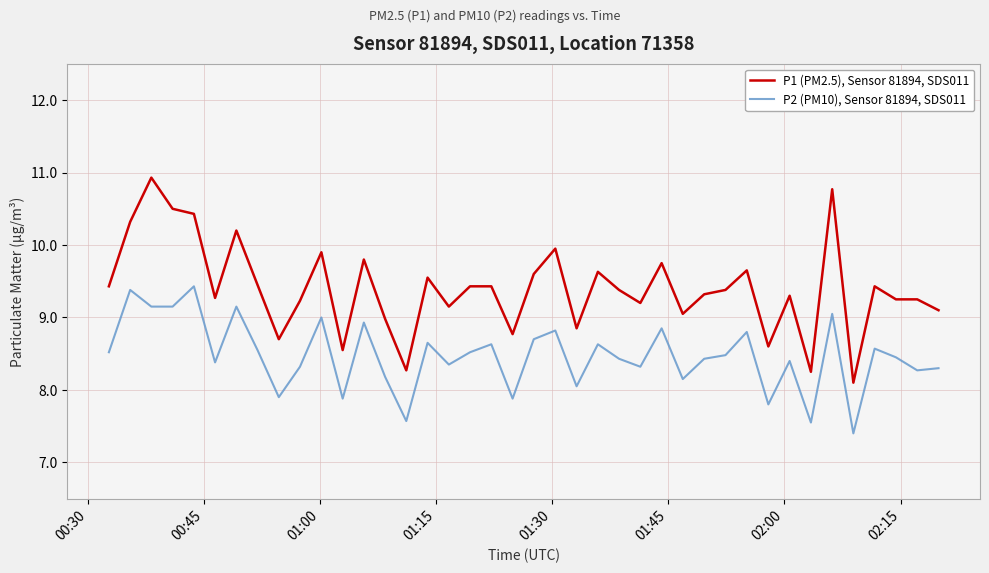

True or false: P2 (PM10), Sensor 81894, SDS011 and P1 (PM2.5), Sensor 81894, SDS011 intersect in this chart.

False